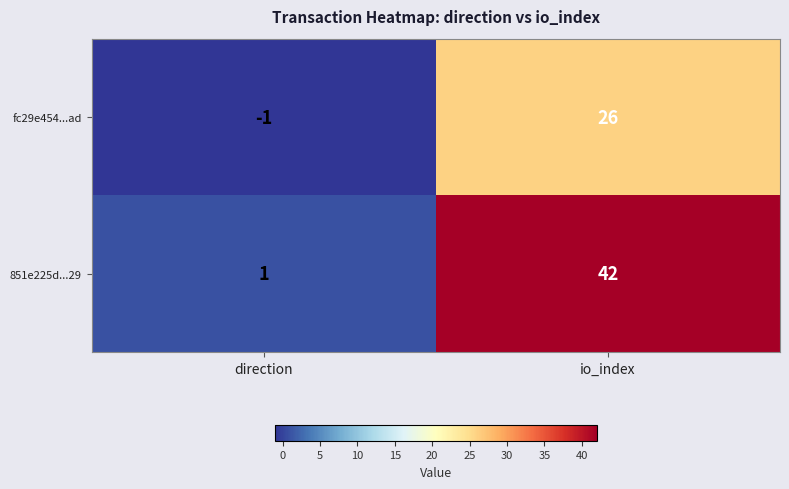

What is the difference between the maximum and minimum values in the fc29e454...ad series?

27